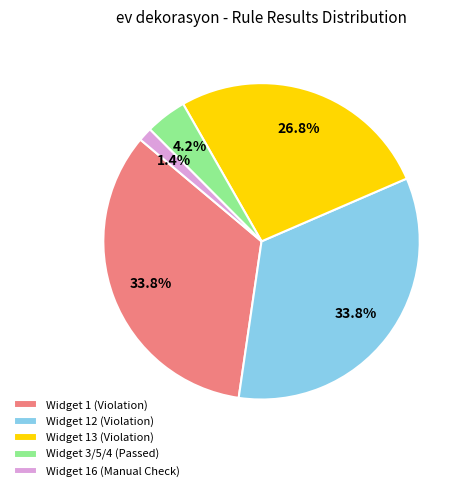

What is the smallest slice in the pie chart?

Widget 16 (Manual Check)